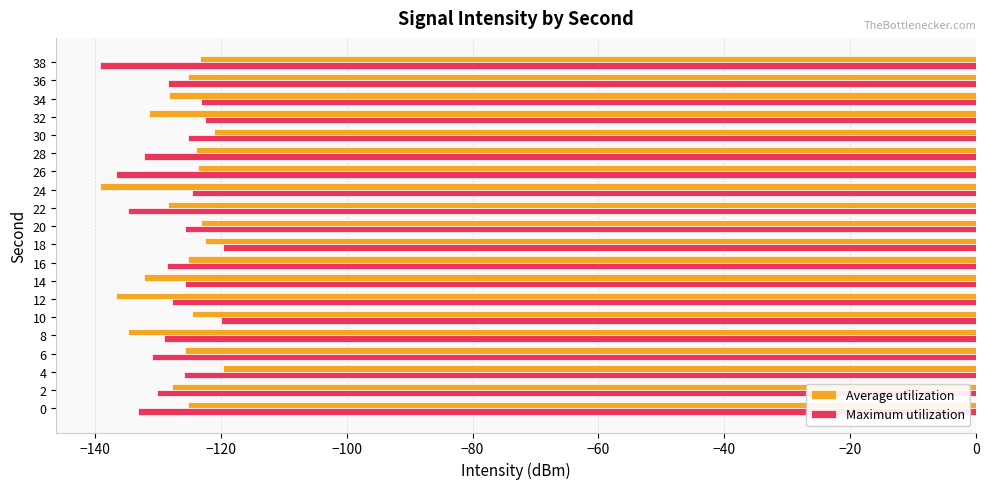

The Average utilization series shows -134.7 at 8. True or false?

True